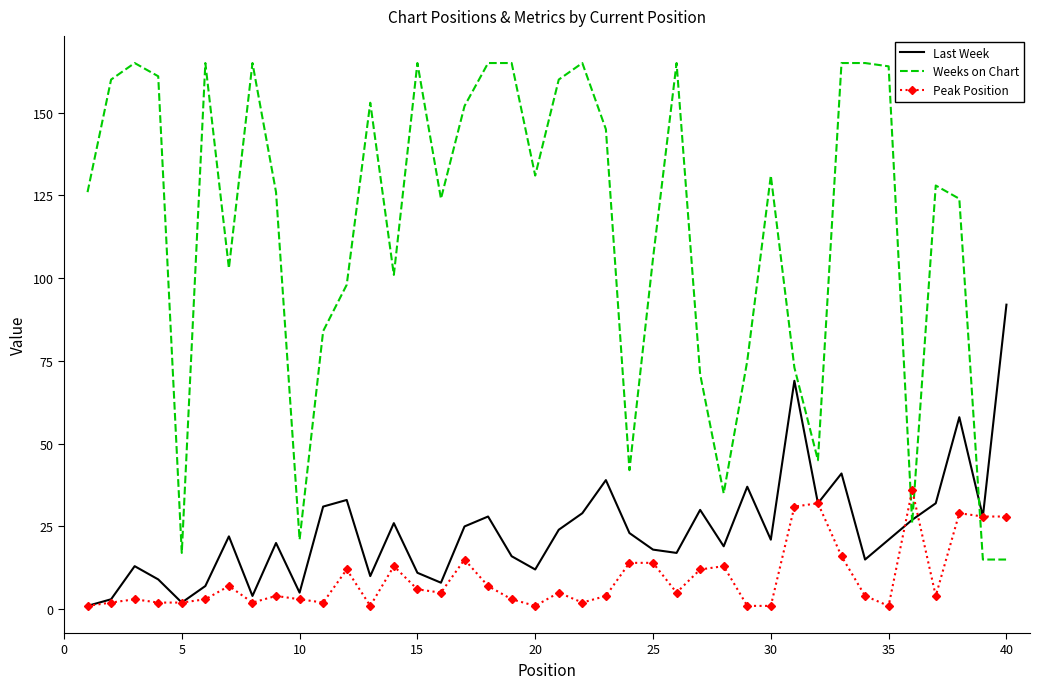

Which series has the widest spread of values?

Weeks on Chart